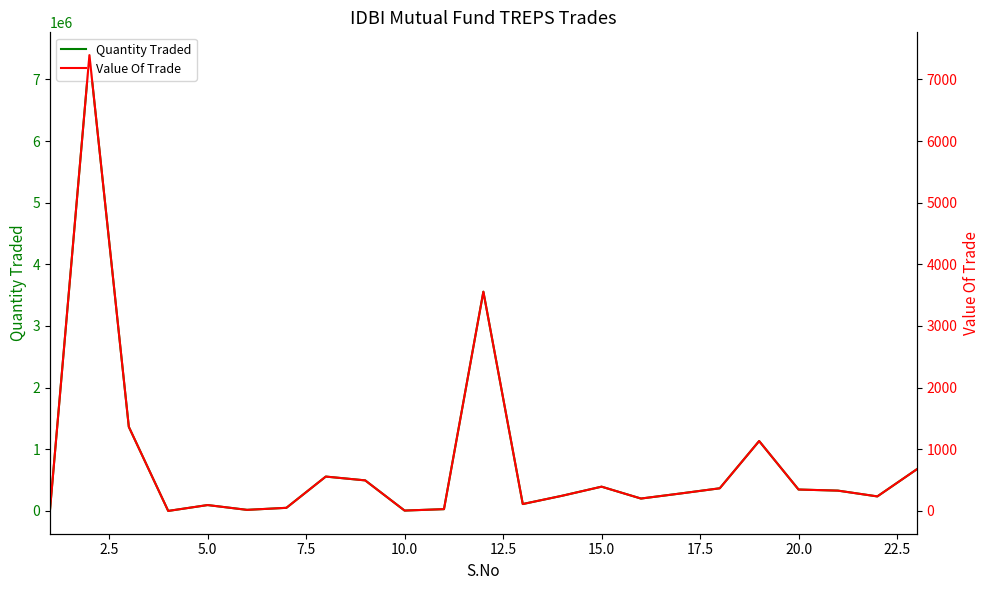

Rank the series by their average value, from highest to lowest.

Quantity Traded, Value Of Trade